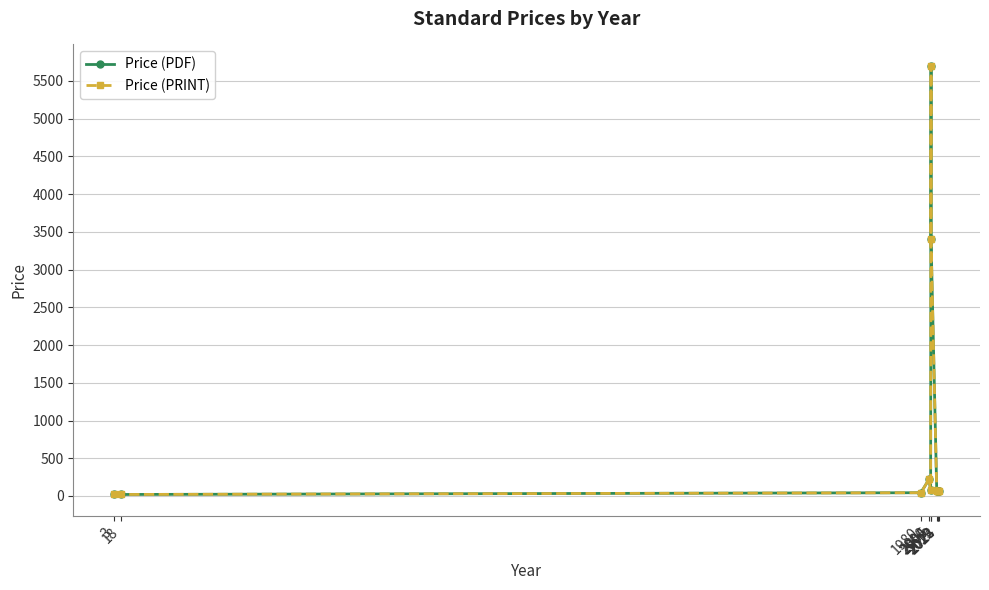

Is the value of Price (PRINT) at 2022 greater than the value of Price (PDF) at 18?

Yes